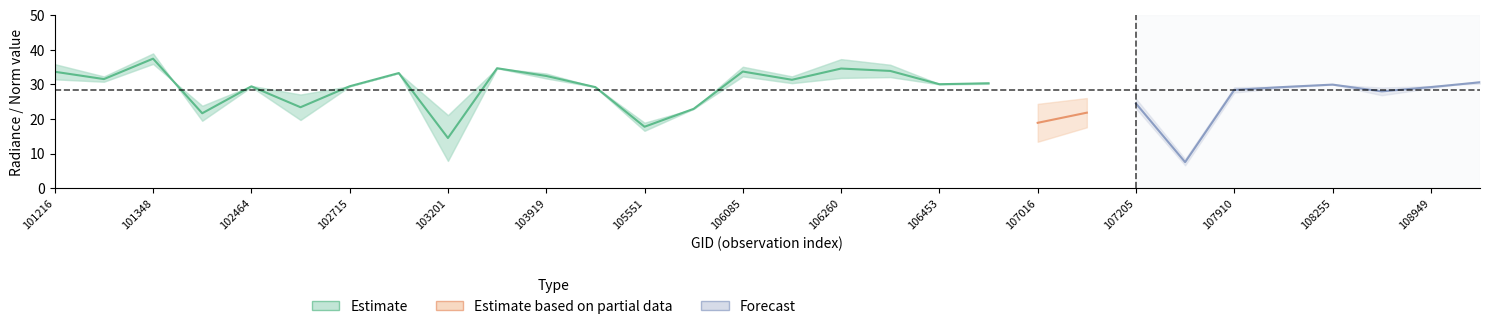

What is the value of the dnbrad point at the 18th from the left?

31.1